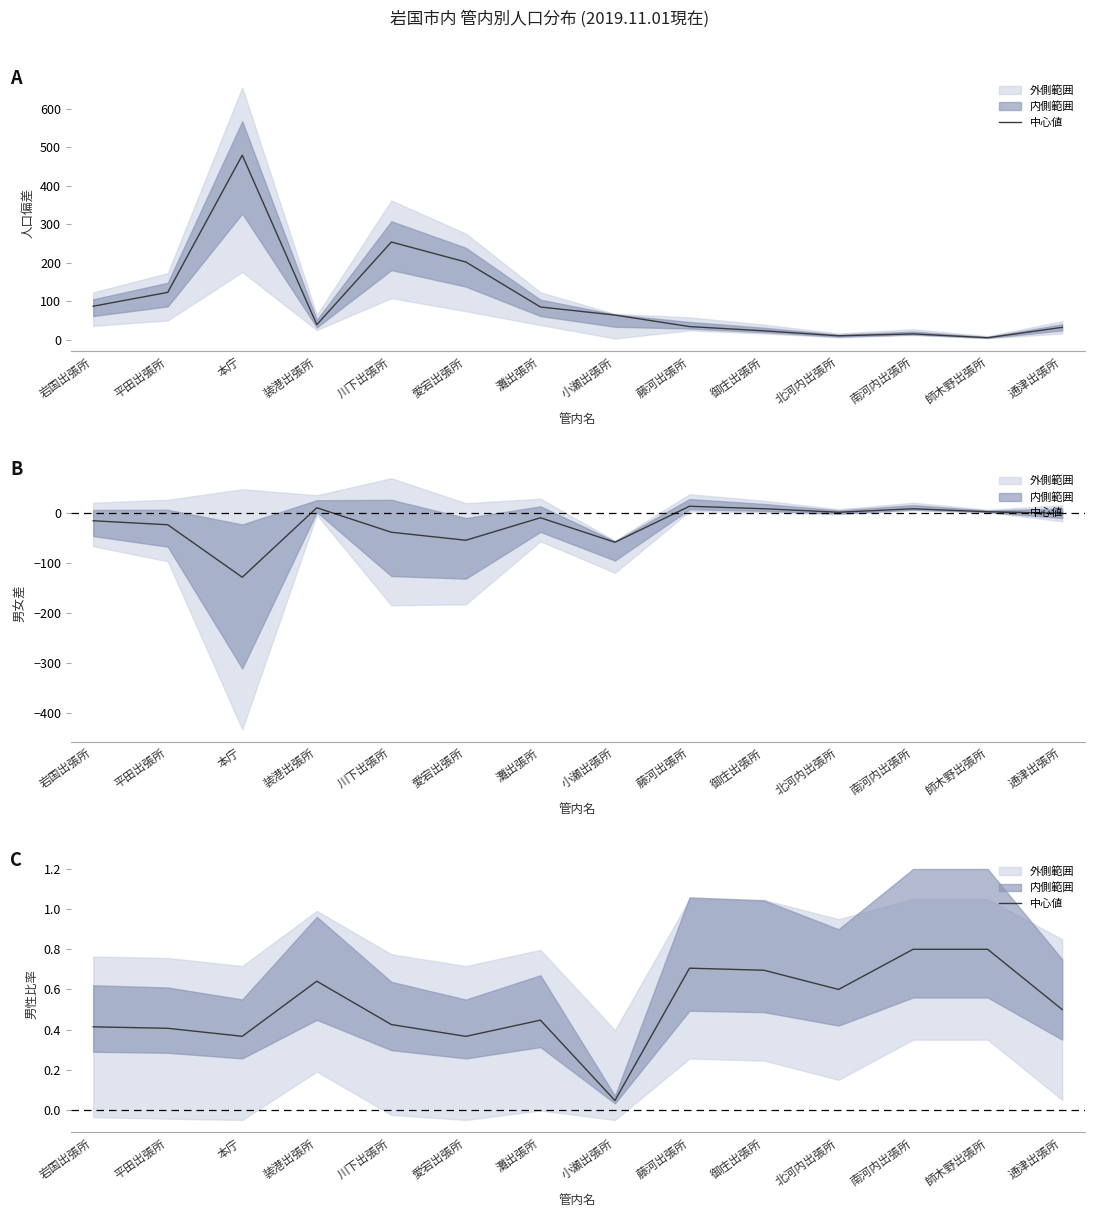

Rank the categories by value from lowest to highest.

小瀬出張所, 愛宕出張所, 本庁, 平田出張所, 岩国出張所, 川下出張所, 灘出張所, 通津出張所, 北河内出張所, 装港出張所, 御庄出張所, 藤河出張所, 南河内出張所, 師木野出張所